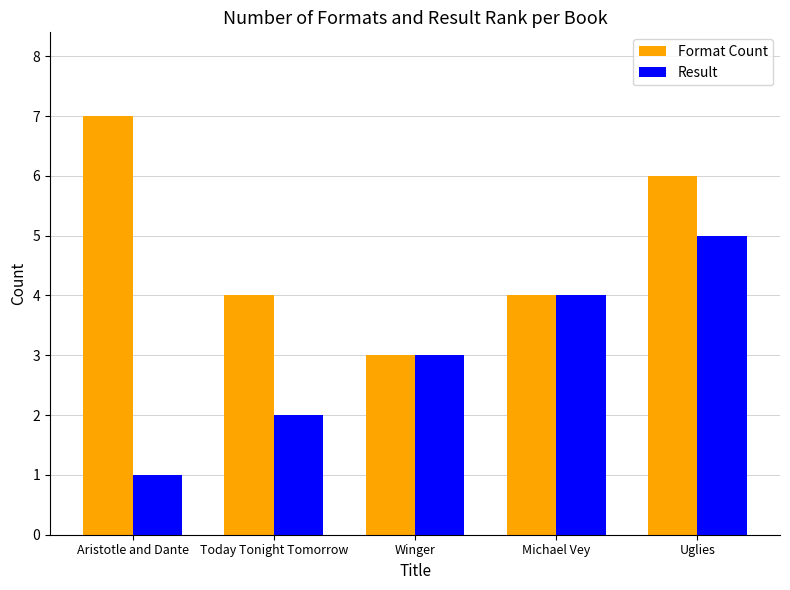

Which series changed the most between Aristotle and Dante and Winger?

Format Count